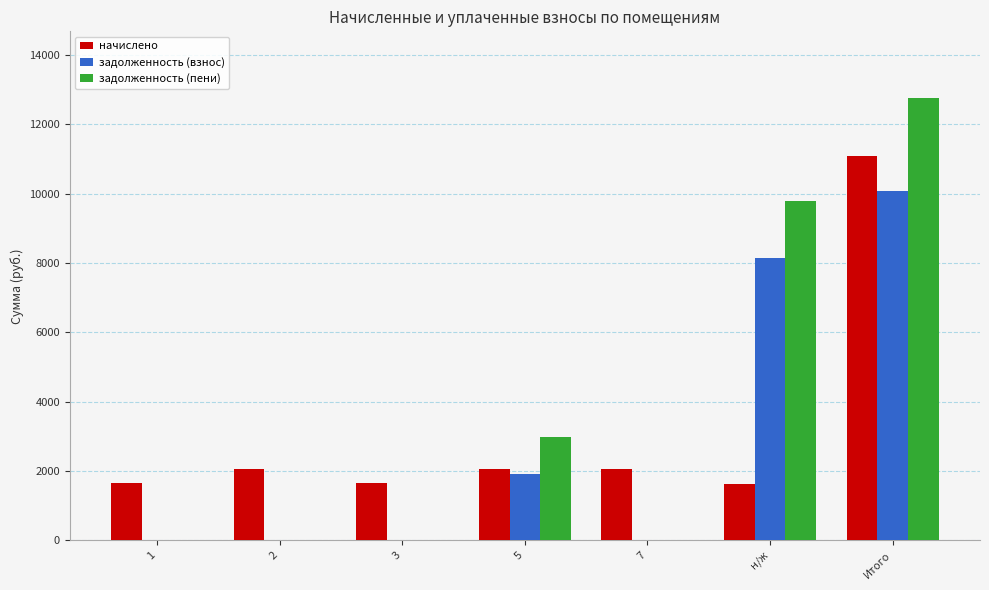

Is the value of начислено at 2 greater than the value of задолженность (взнос) at 7?

Yes